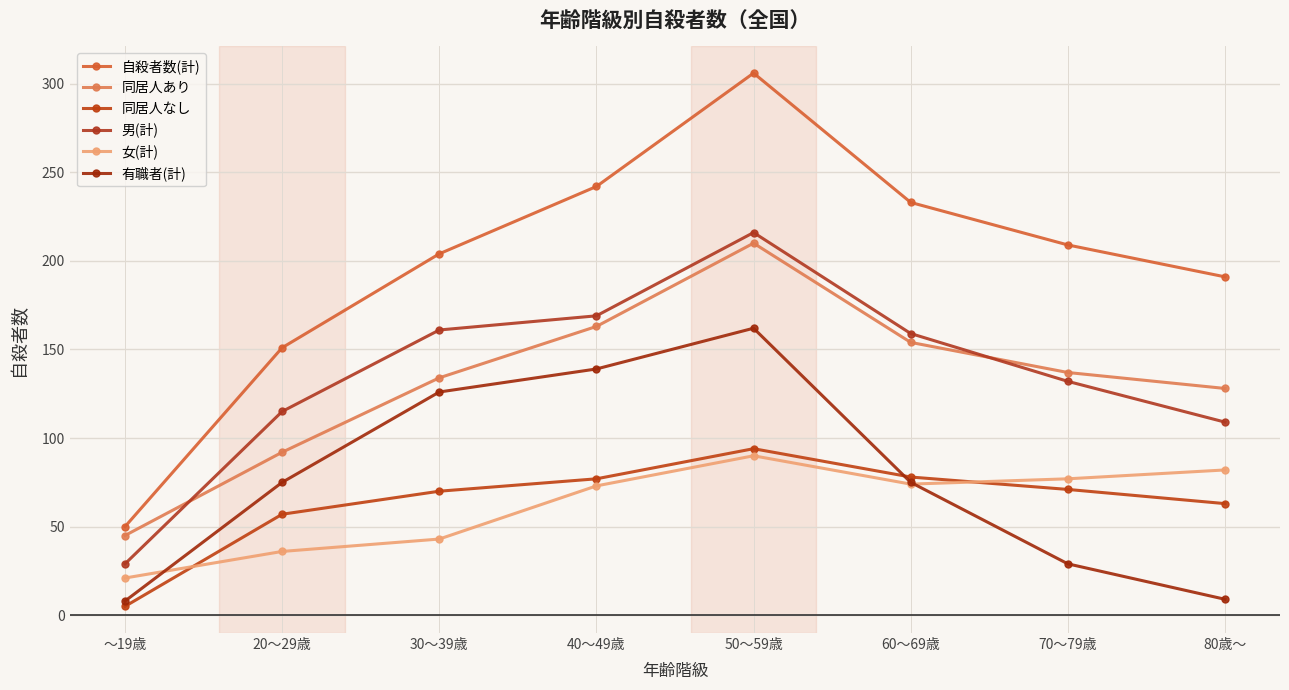

True or false: 有職者(計) and 男(計) cross at least once.

False